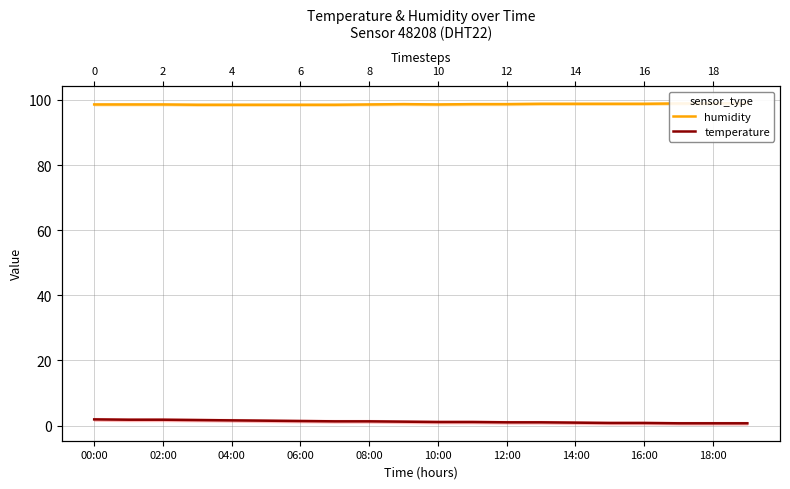

True or false: temperature has more than 2 interior local peaks.

False